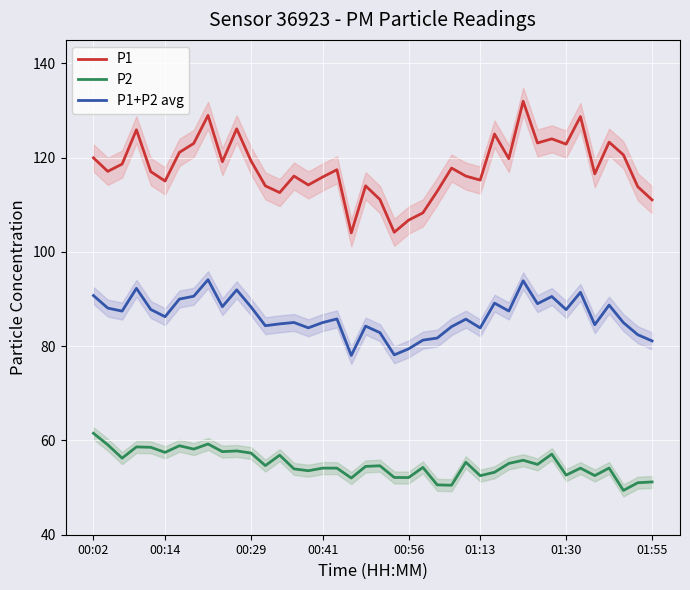

Which category has the highest value in the P2 series?

00:02